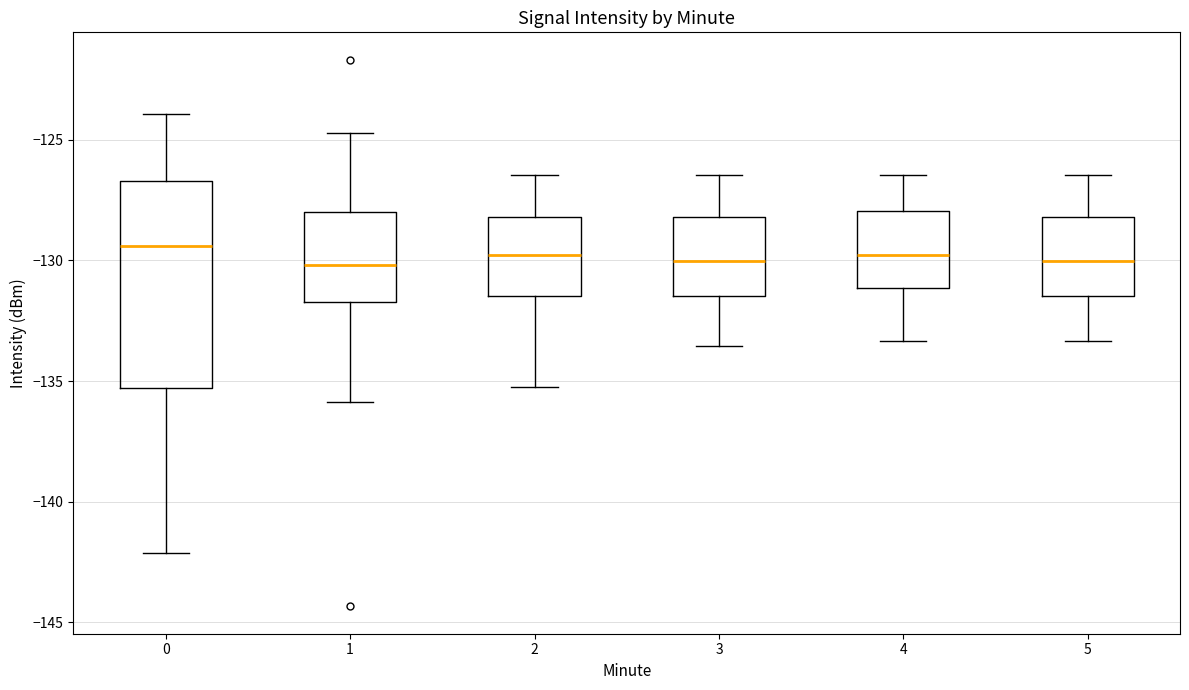

Reading left to right, transcribe this box plot: for each box, give where its median line is, the range the box spans, and where its two whiskers end, as read against the y-axis. The values are not printed on the chart, so give them approximately, as read against the axis.

0: median -129.5, box -135.5 to -126.5, whiskers -142.0 to -124.0
1: median -130.0, box -131.5 to -128.0, whiskers -136.0 to -124.5
2: median -130.0, box -131.5 to -128.0, whiskers -135.0 to -126.5
3: median -130.0, box -131.5 to -128.0, whiskers -133.5 to -126.5
4: median -130.0, box -131.0 to -128.0, whiskers -133.5 to -126.5
5: median -130.0, box -131.5 to -128.0, whiskers -133.5 to -126.5